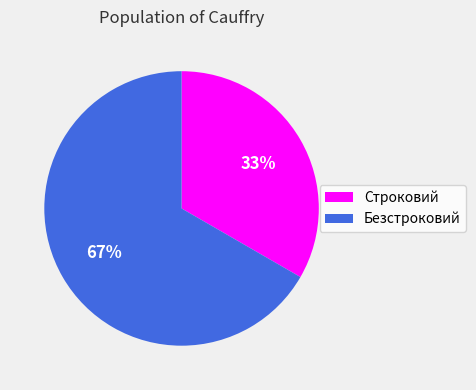

Which category accounts for the majority?

Безстроковий